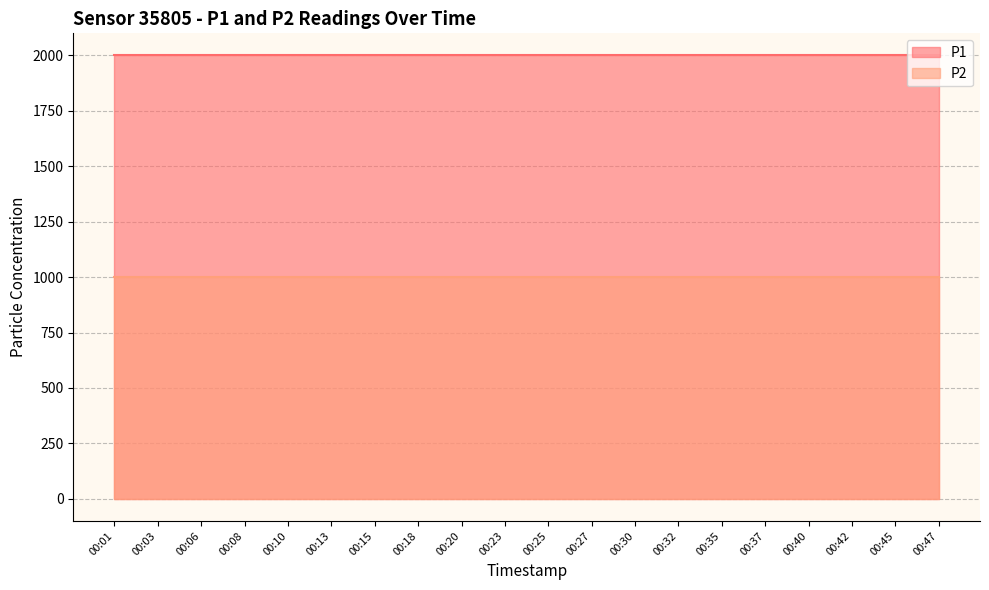

True or false: P2 and P1 cross at least once.

False